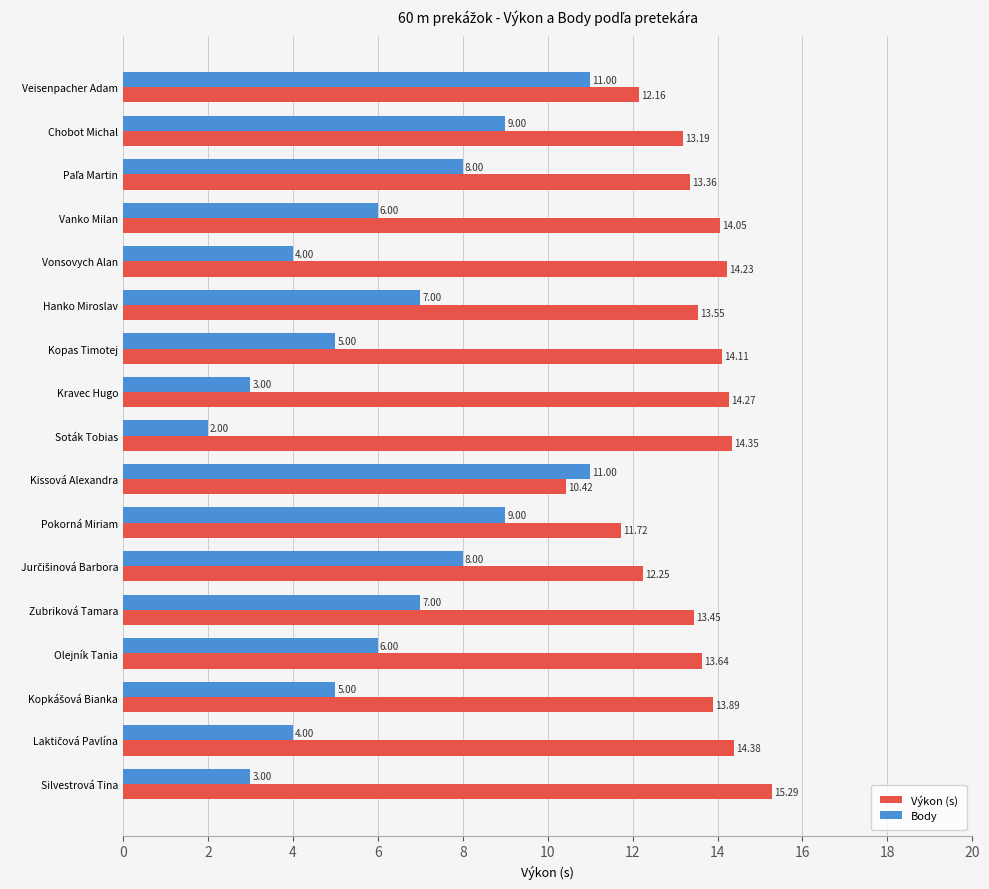

Between Chobot Michal and Kopas Timotej, which series saw the biggest shift?

Body